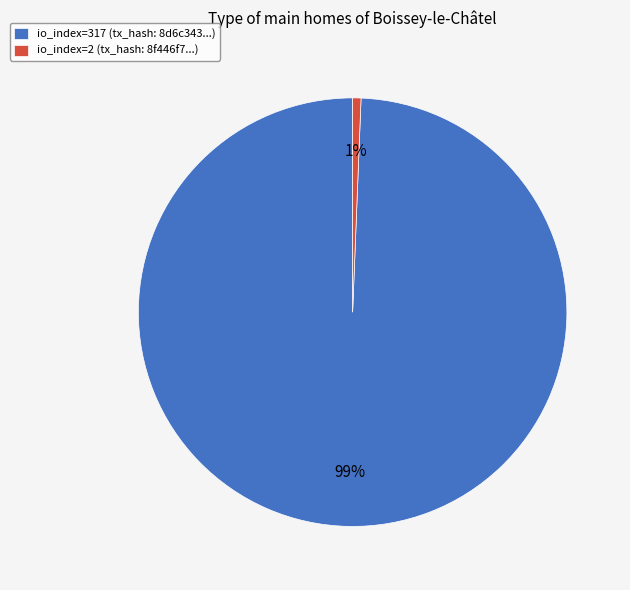

To the nearest percent, what percentage of the pie is io_index=2 (tx_hash: 8f446f7...)?

1%